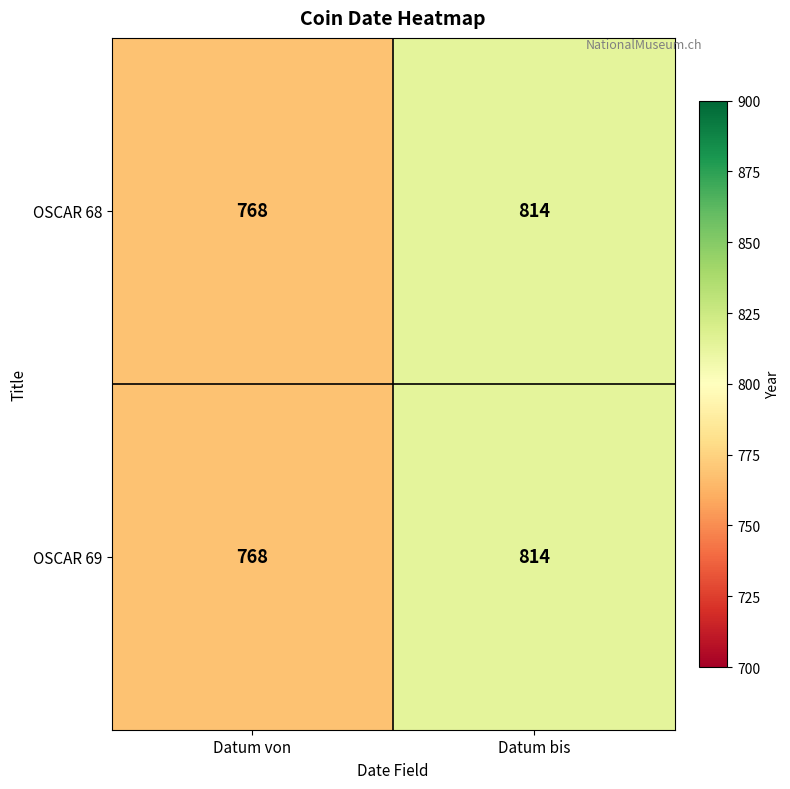

Reading left to right, extract all data points from this chart.

OSCAR 68: 768	814
OSCAR 69: 768	814